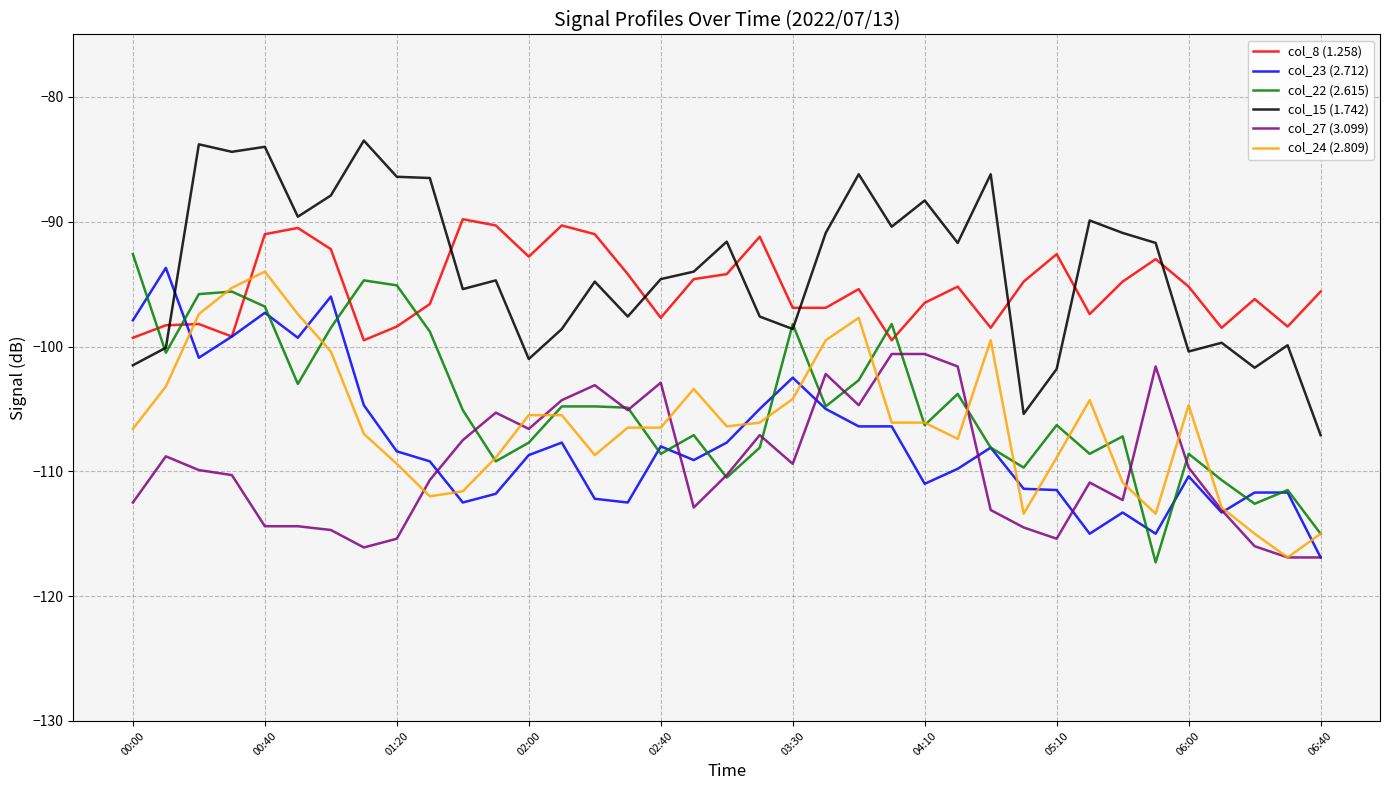

How many times do col_15 (1.742) and col_23 (2.712) cross each other?

1